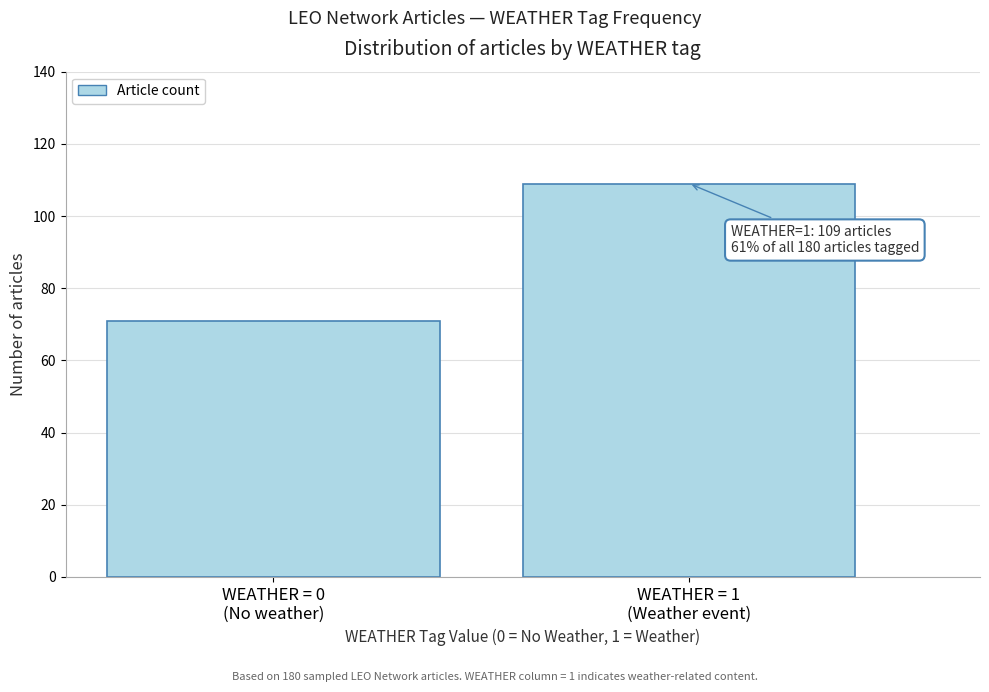

Reading left to right, transcribe all the data shown in this chart.

71	109